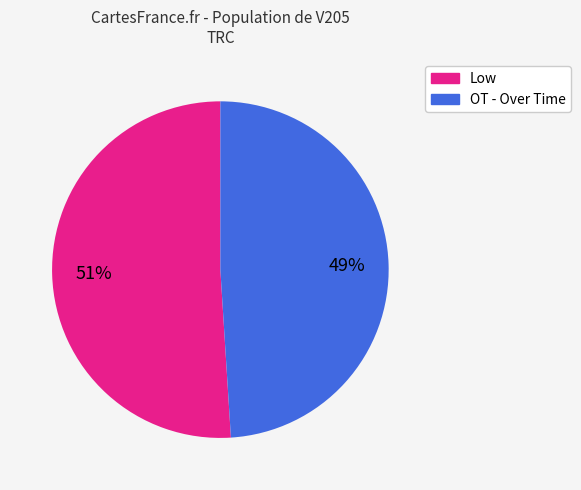

To the nearest percent, what is the average slice percentage?

50%